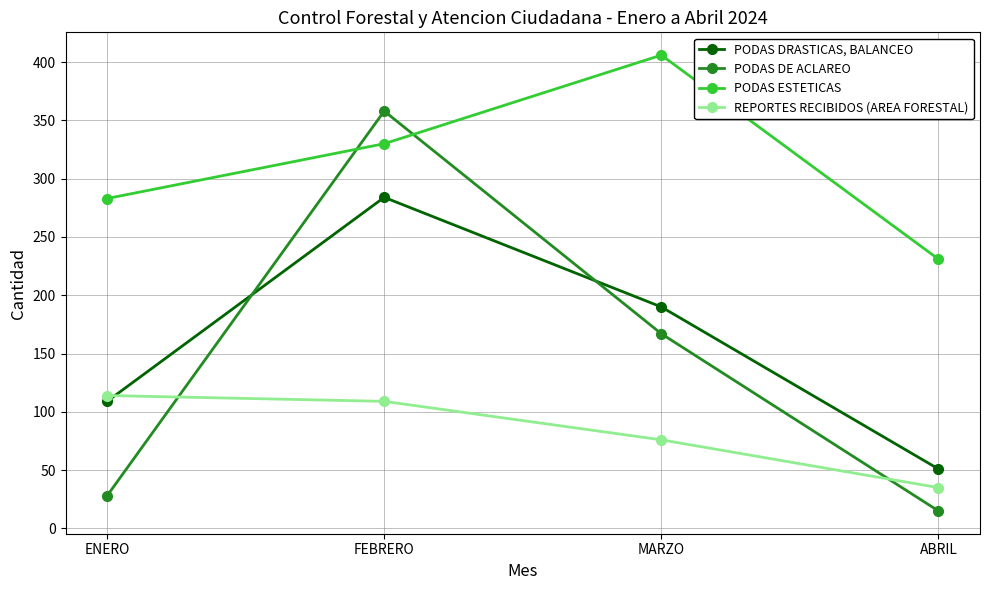

The REPORTES RECIBIDOS (AREA FORESTAL) series shows 76 at MARZO. True or false?

True